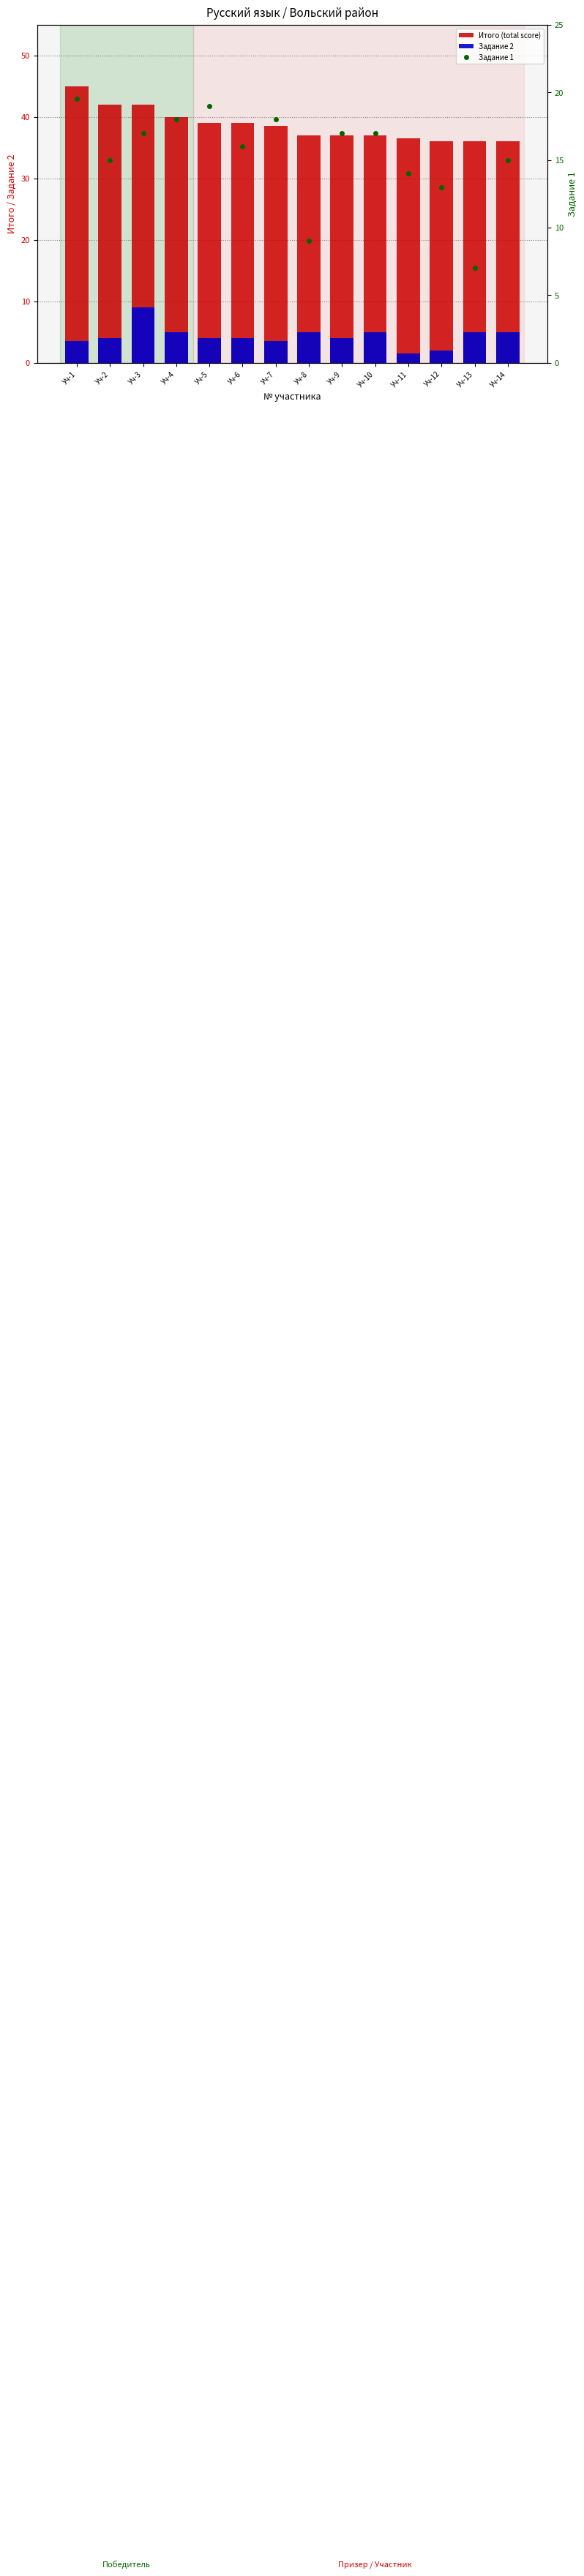

What is the average value of the Итого (total score) series?

38.6